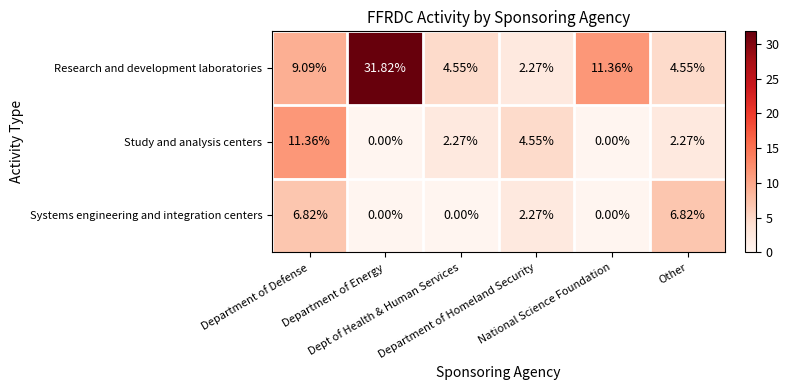

What is the total value across all series at National Science Foundation?

11.4